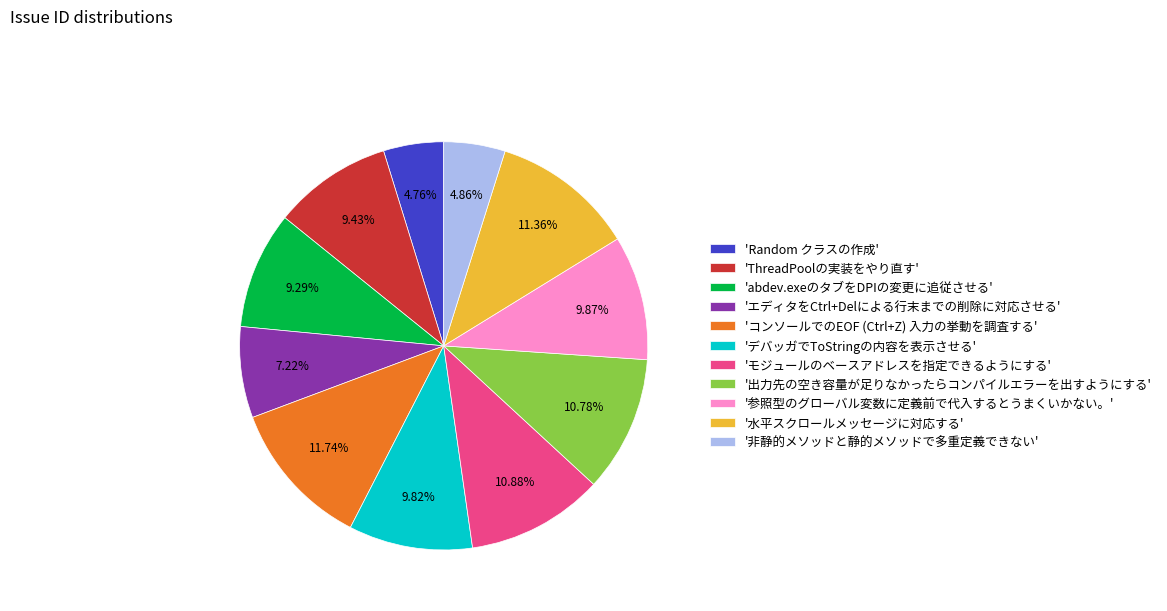

Combined, do 'デバッガでToStringの内容を表示させる' and '出力先の空き容量が足りなかったらコンパイルエラーを出すようにする' account for over 50%?

No